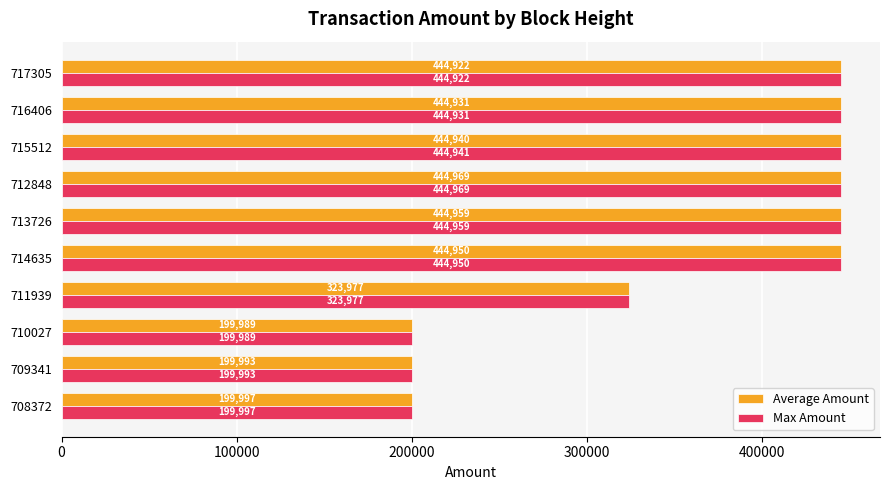

How many values in the Max Amount series exceed 444931?

5